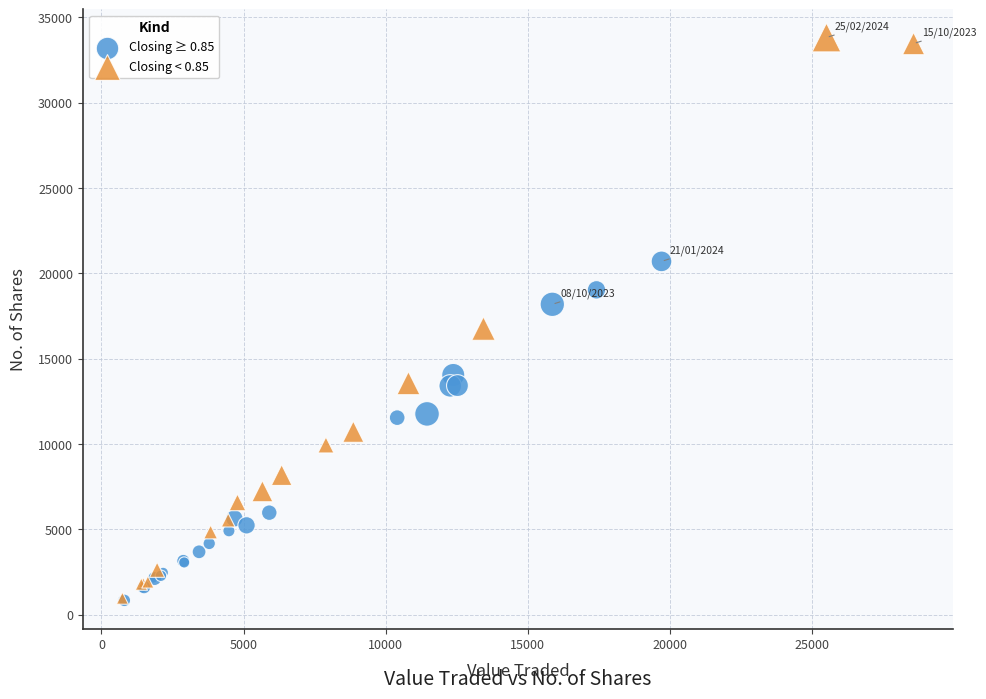

Which series has the widest spread of Y values?

Closing < 0.85